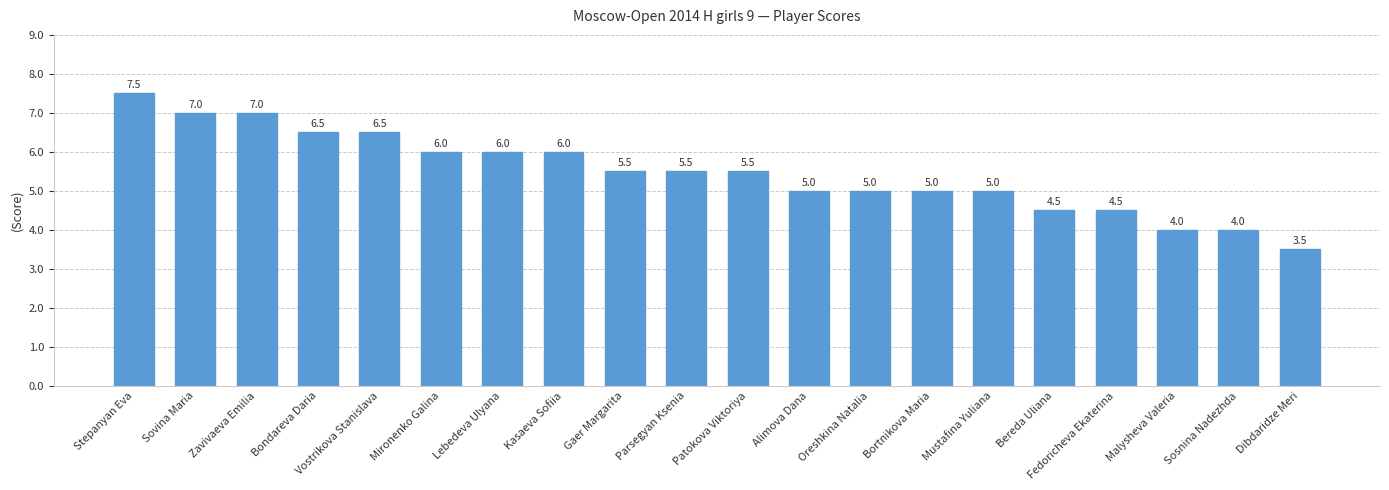

At which label does the data first exceed 5?

Stepanyan Eva